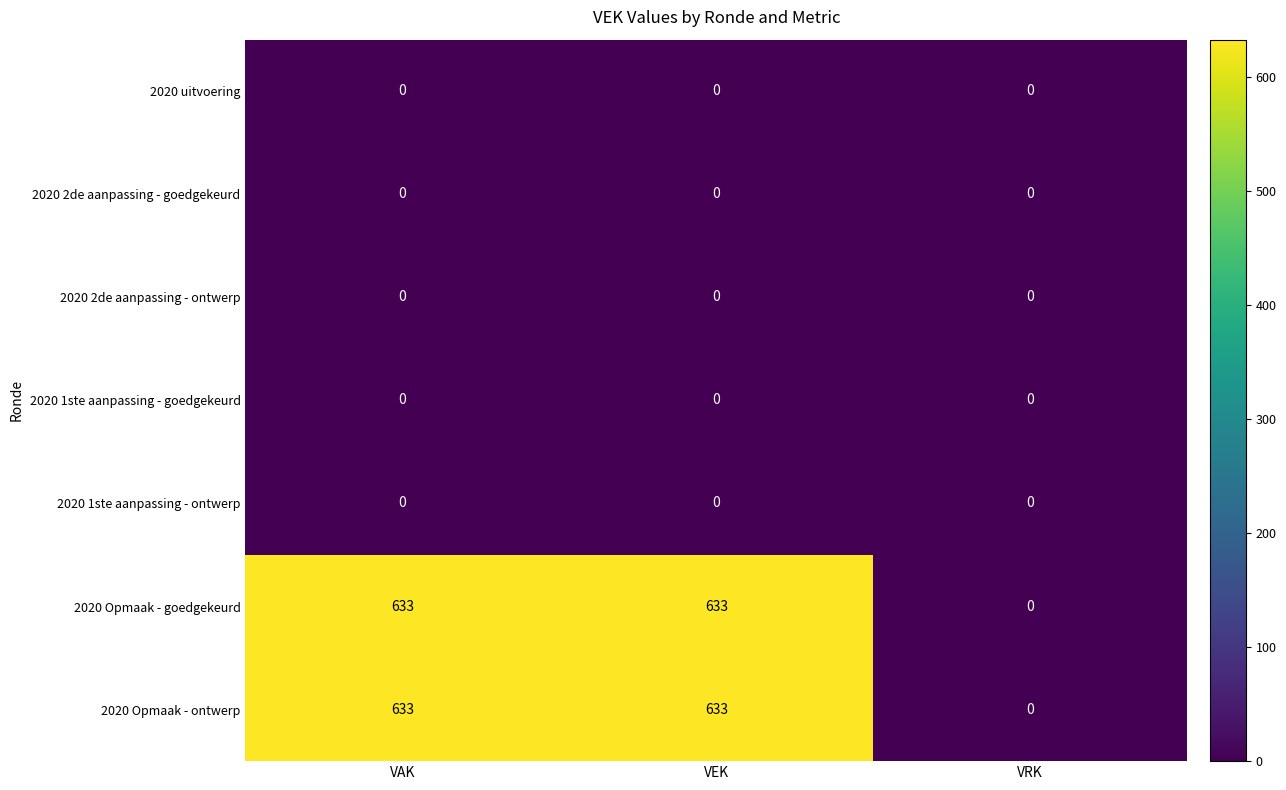

Where is 2020 Opmaak - goedgekeurd nearest to the value 316?

VRK